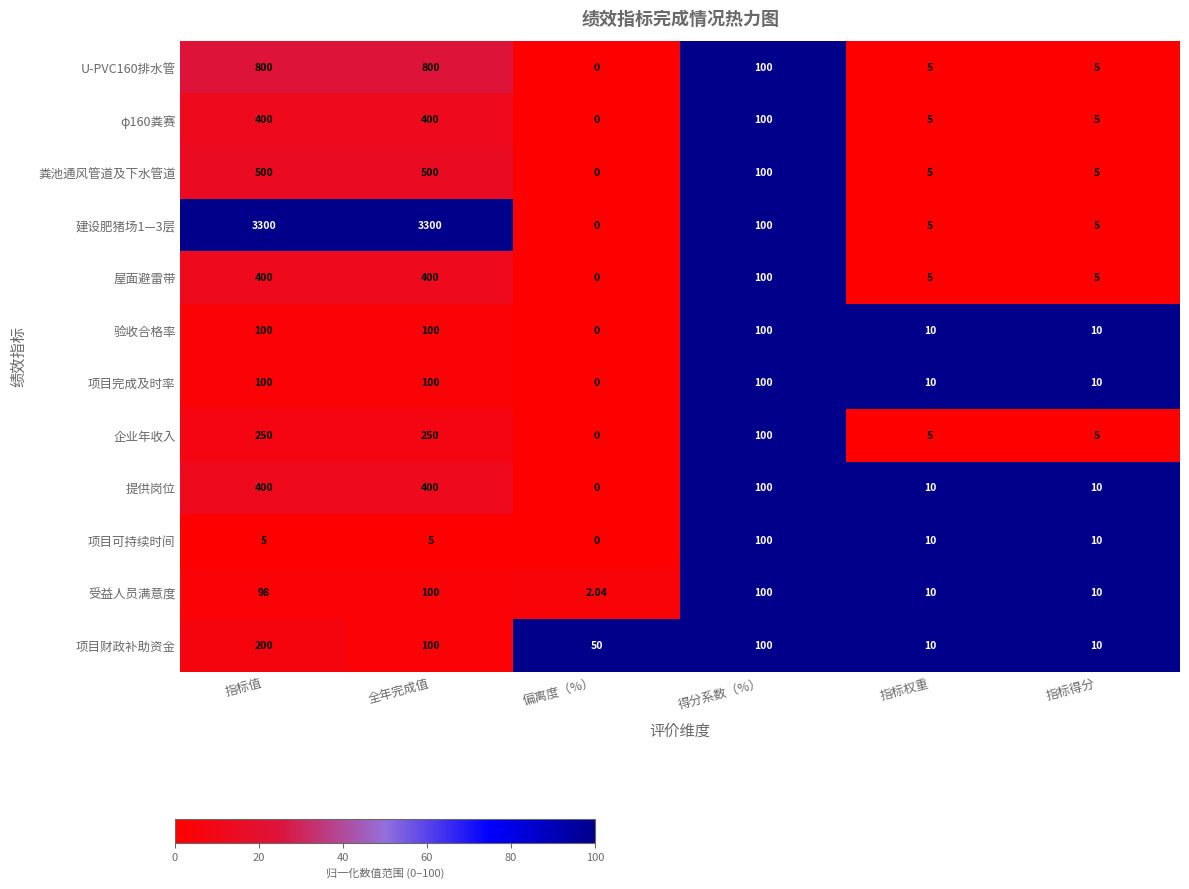

At which label is U-PVC160排水管 closest to 400?

得分系数（%）